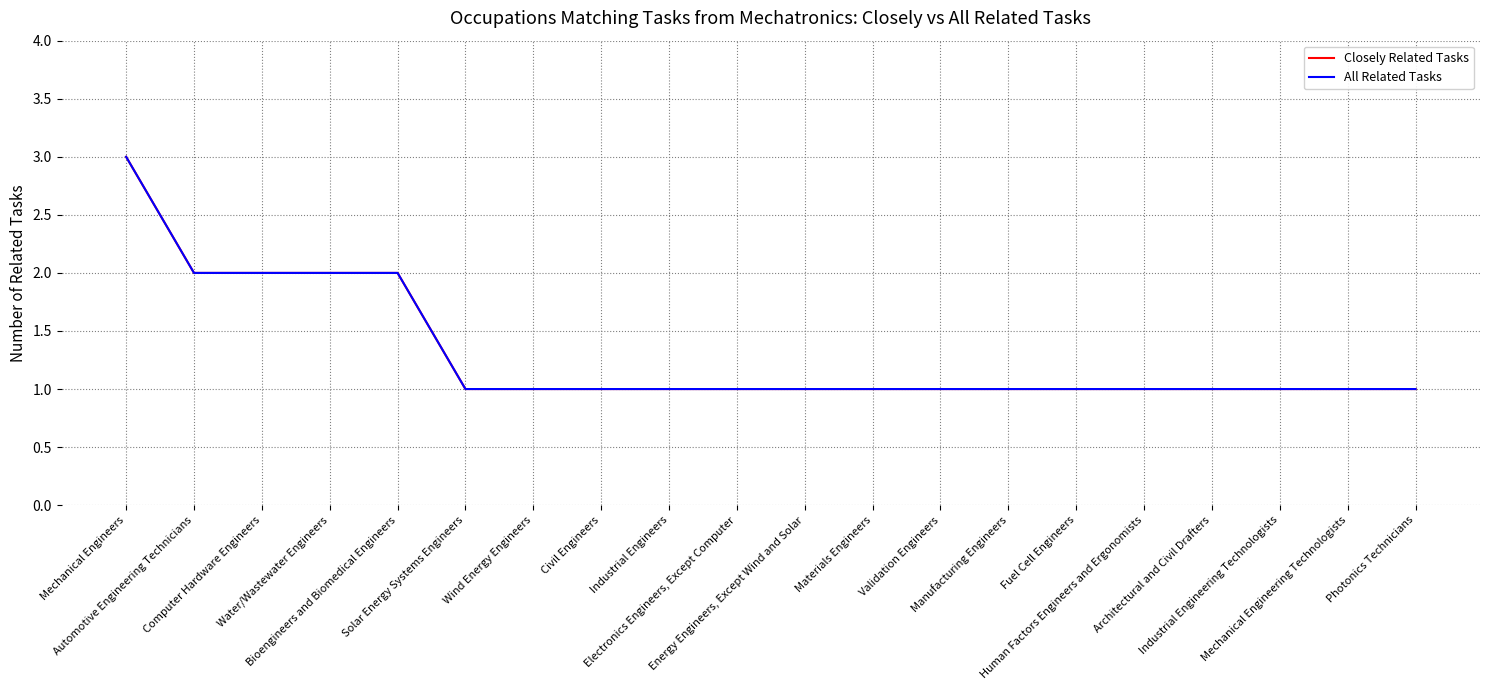

Does the chart have visible grid lines?

Yes